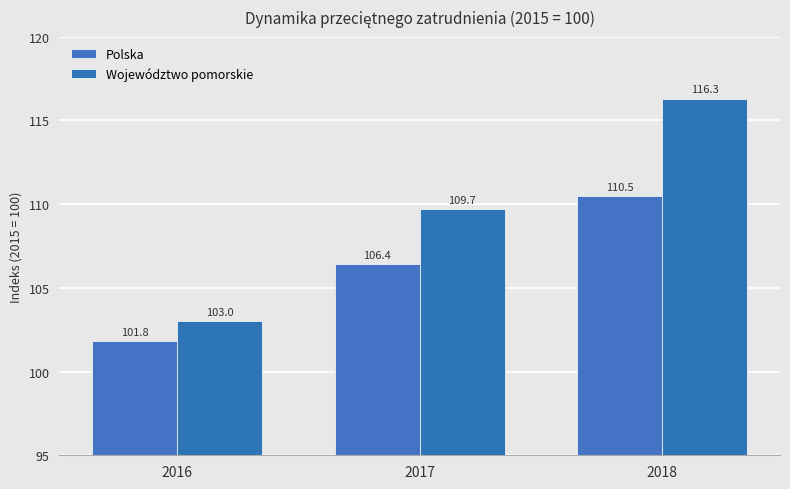

The value of Województwo pomorskie at 2018 is 50.0. True or false?

False